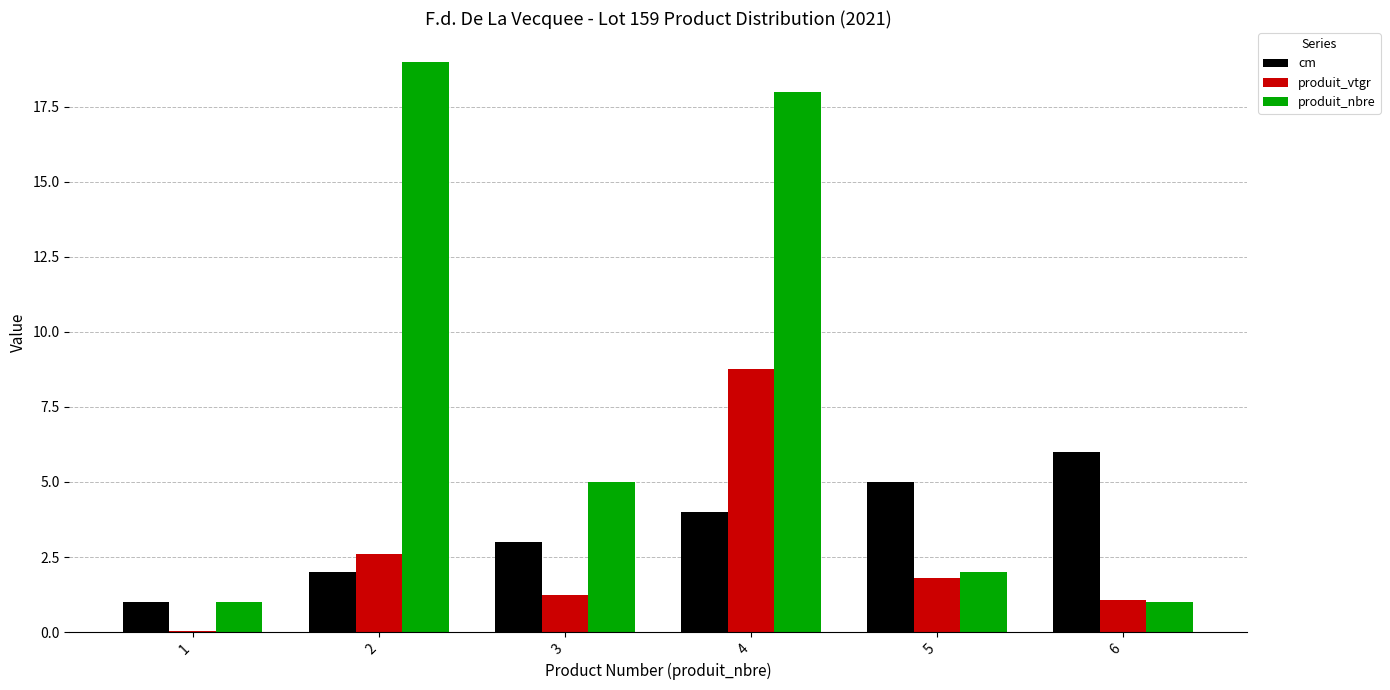

Between 2 and 4, which series saw the biggest shift?

produit_vtgr